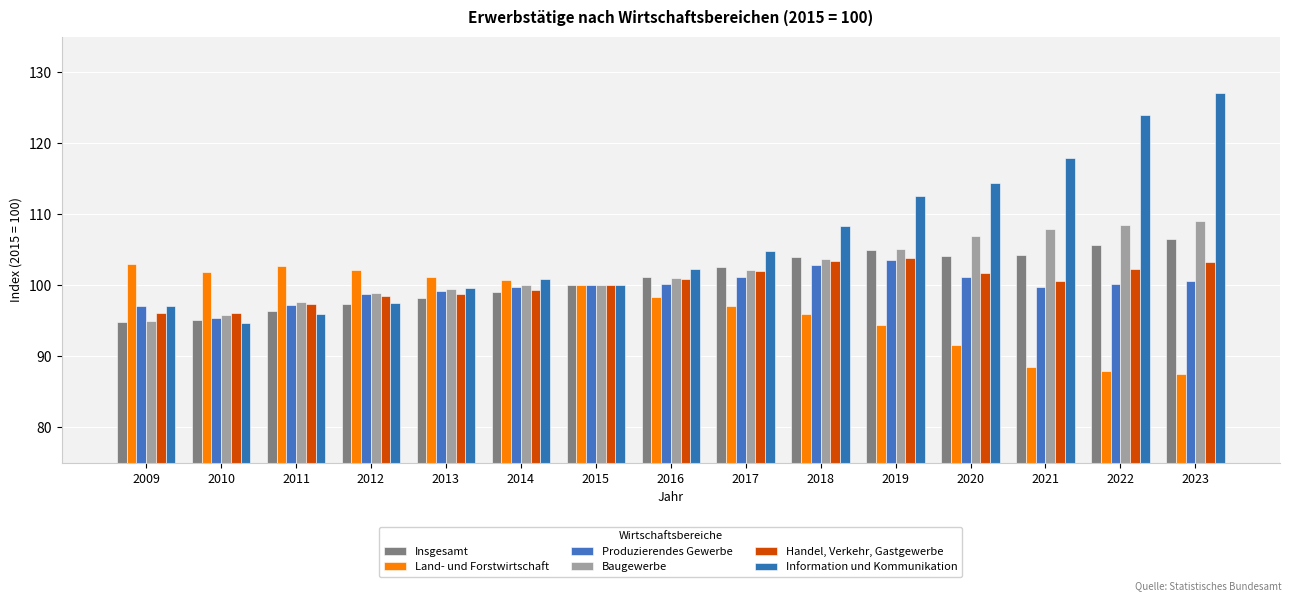

The Baugewerbe series shows 95.8 at 2010. True or false?

True